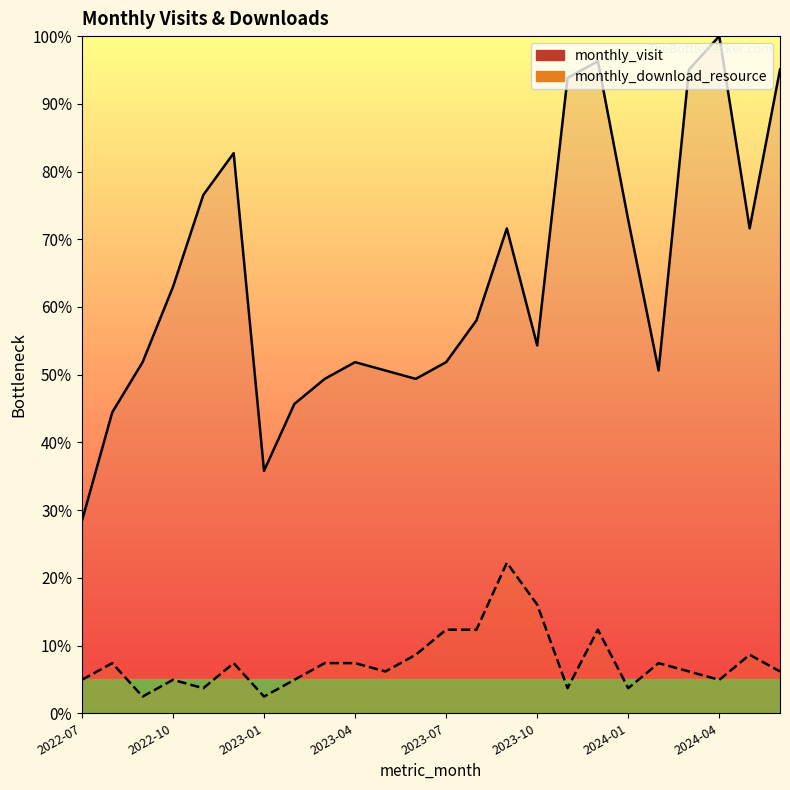

What are all the series names shown in the legend?

monthly_visit, monthly_download_resource